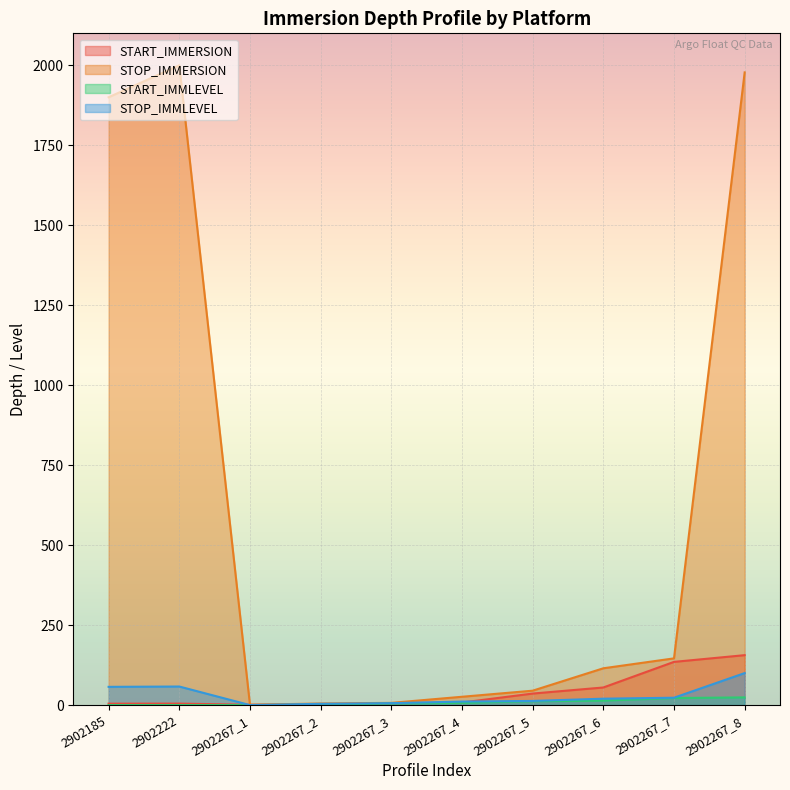

What value does the START_IMMLEVEL series have at 2902267_4?

7.0